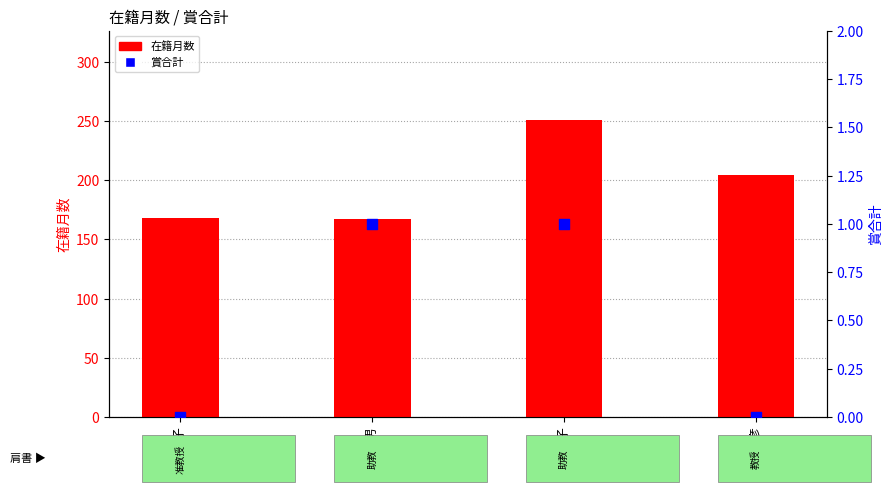

Which series contains the highest Y value?

在籍月数